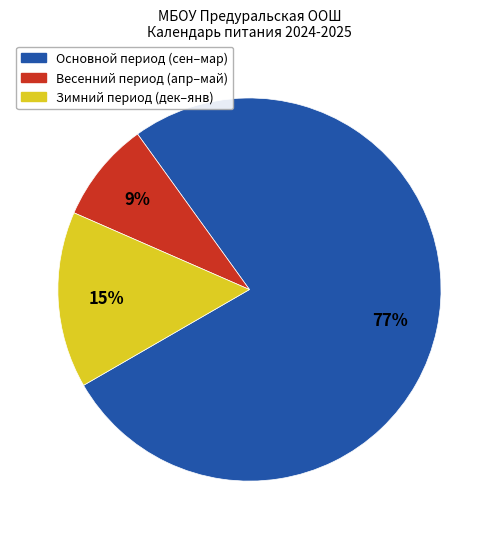

Which slice is the smallest?

Весенний период (апр–май)